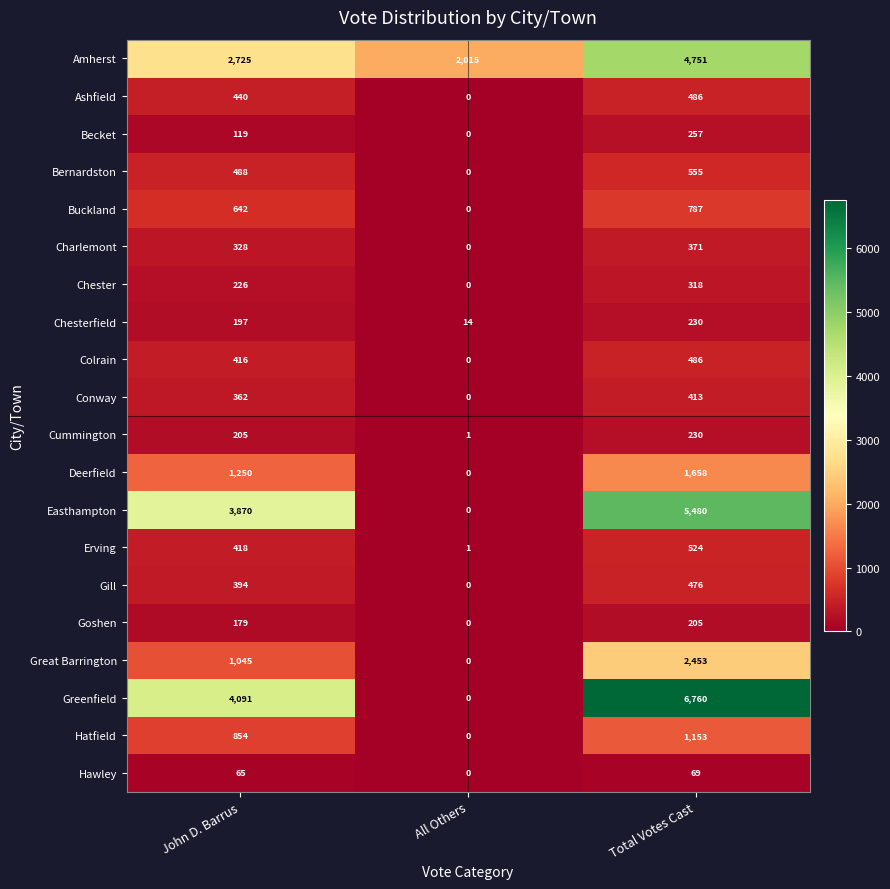

What is the average value of the Chesterfield series?

147